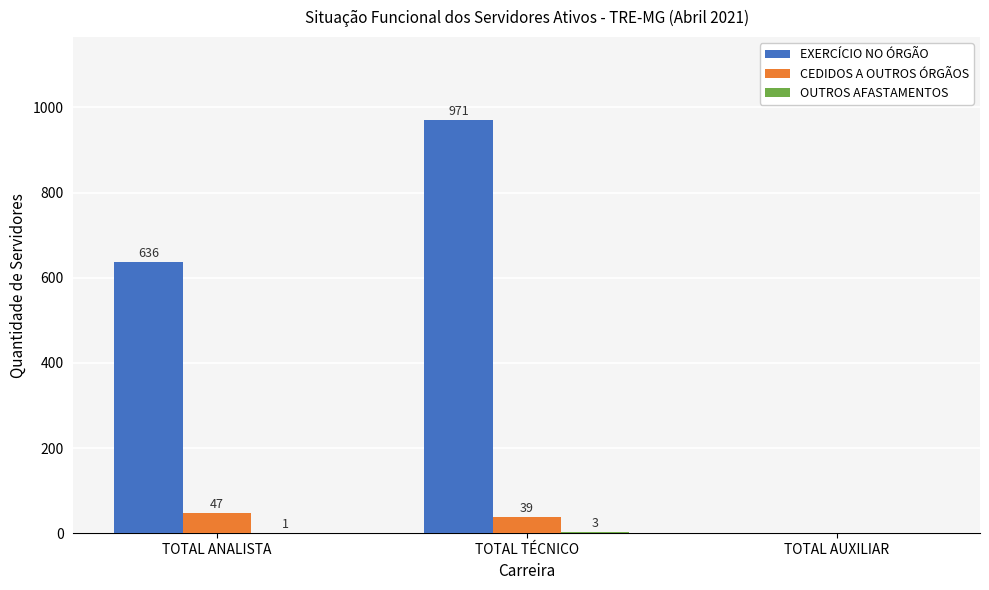

Between TOTAL ANALISTA and TOTAL AUXILIAR, which series saw the biggest shift?

EXERCÍCIO NO ÓRGÃO